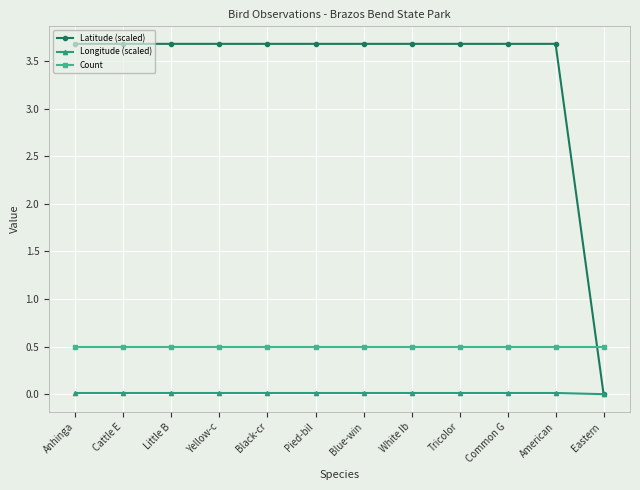

At which label does Latitude (scaled) reach its minimum?

Eastern 